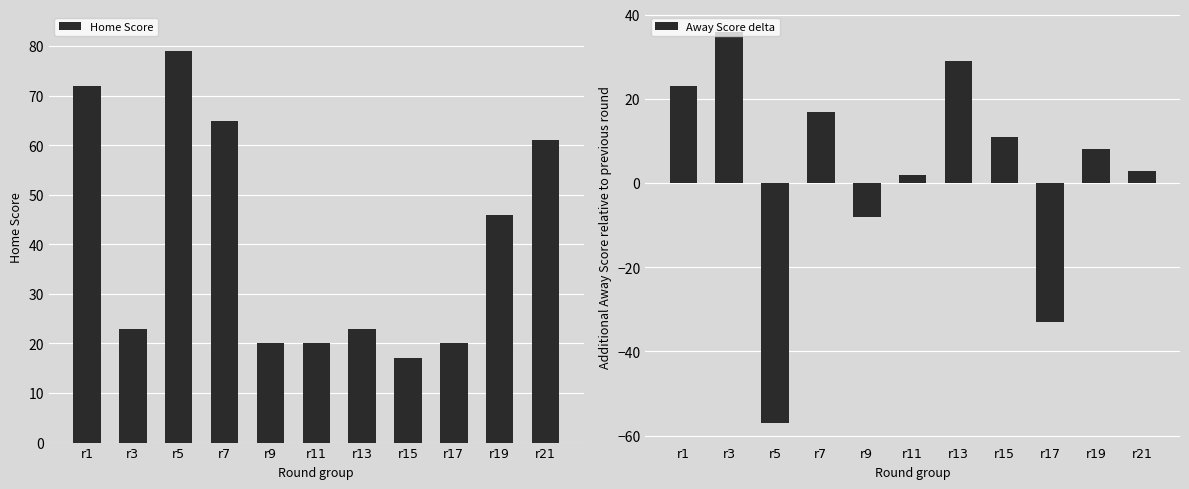

Reading right to left, list all the values displayed in this chart.

Home Score: r21=61	r19=46	r17=20	r15=17	r13=23	r11=20	r9=20	r7=65	r5=79	r3=23	r1=72
Away Score delta: r21=3	r19=8	r17=-33	r15=11	r13=29	r11=2	r9=-8	r7=17	r5=-57	r3=36	r1=23